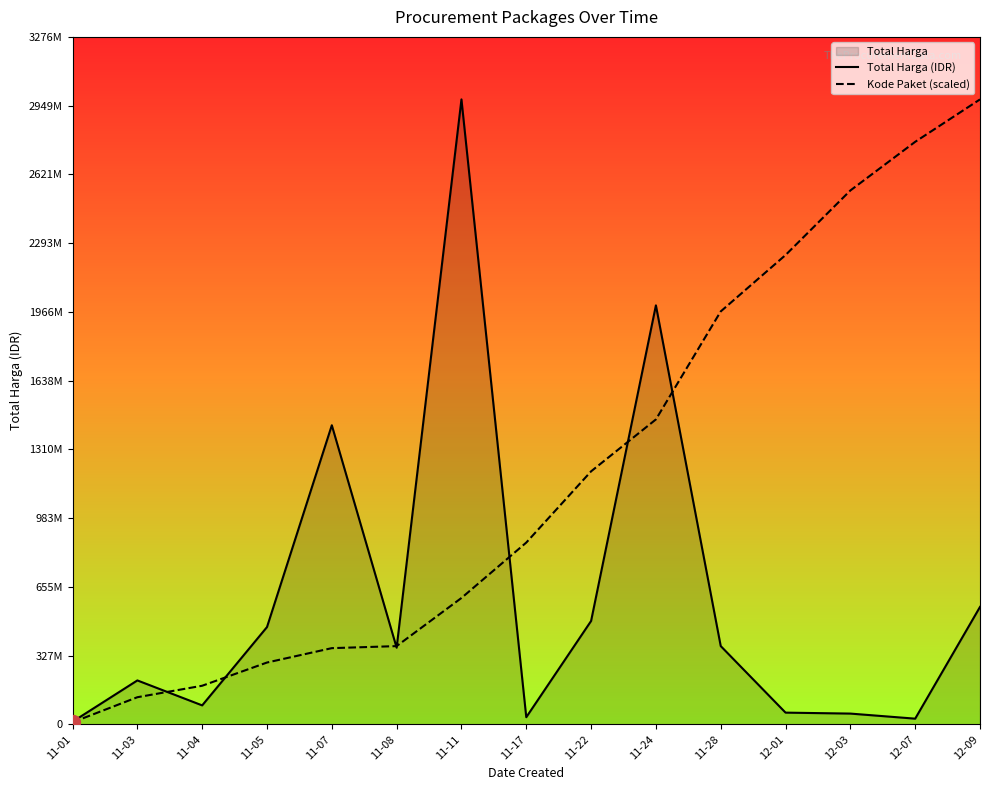

Rank the categories by Kode Paket (scaled) value from highest to lowest.

12-09, 12-07, 12-03, 12-01, 11-28, 11-24, 11-22, 11-17, 11-11, 11-08, 11-07, 11-05, 11-04, 11-03, 11-01